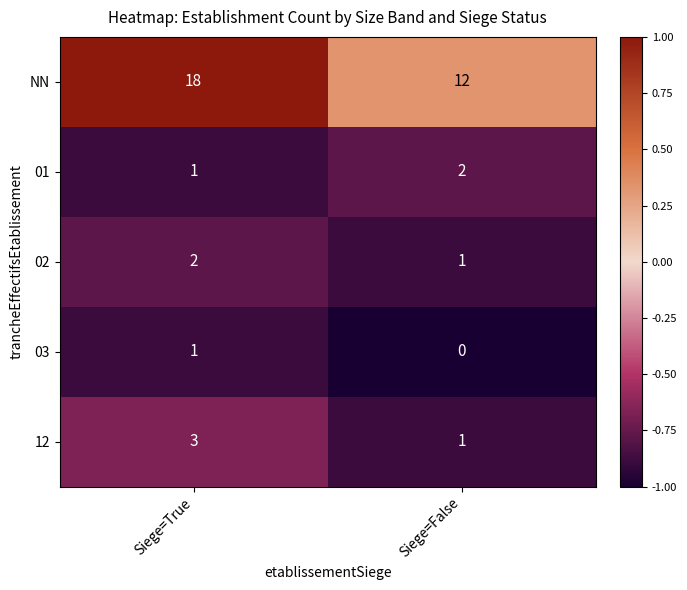

Is it true that 03 equals 0 at Siege=False?

True